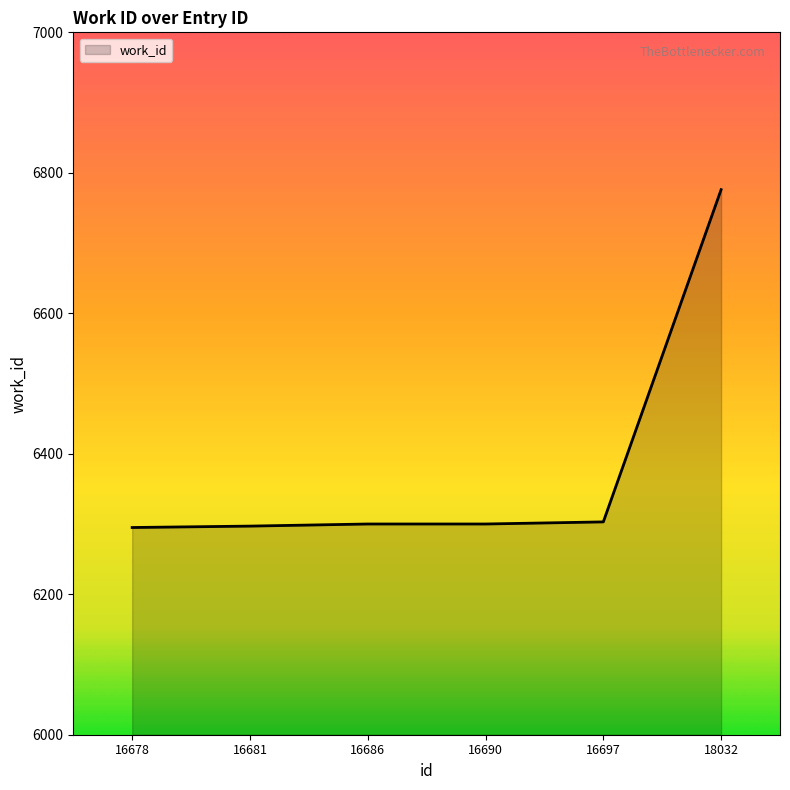

Which category has the highest value across all series?

18032